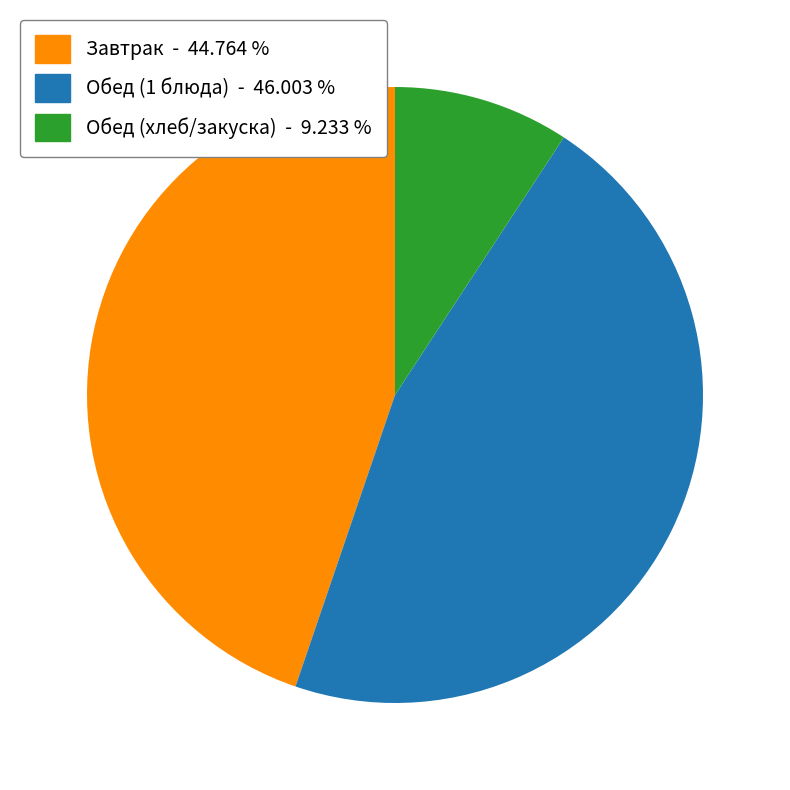

Does any single category account for the majority?

No